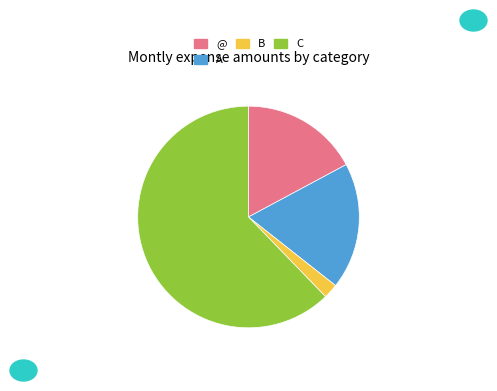

Count the number of slices in the pie.

4